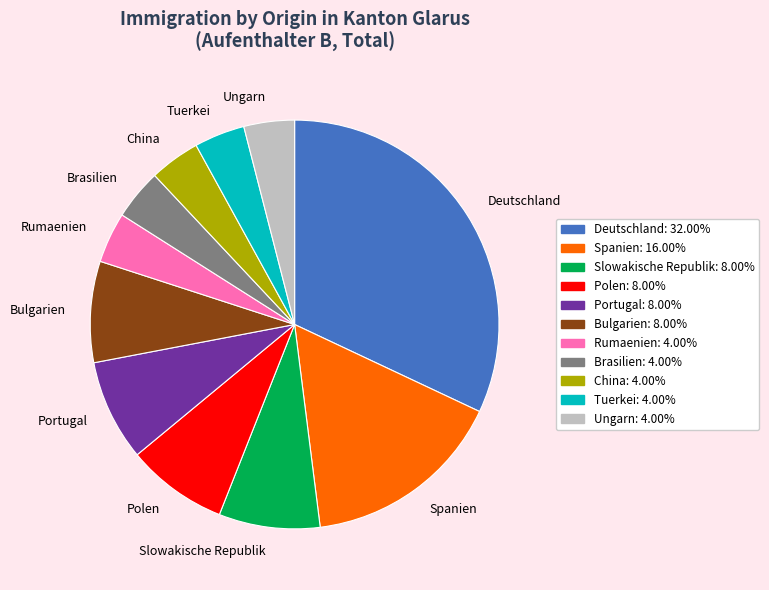

How many slices are in this pie chart?

11